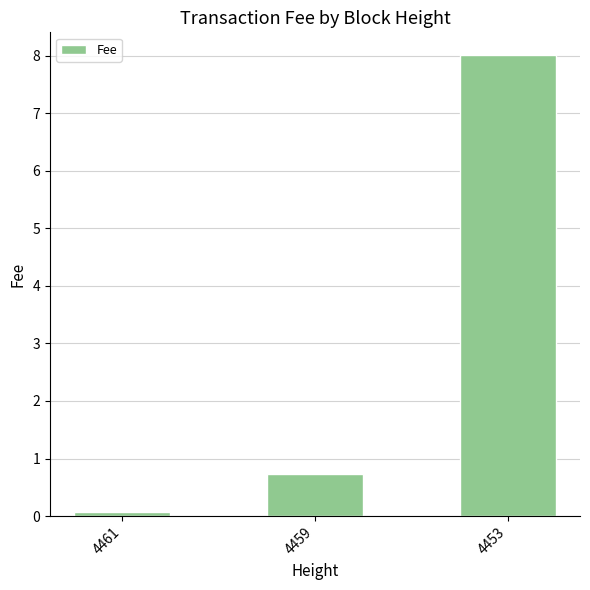

What is the value of the 2nd bar from the left?

0.7